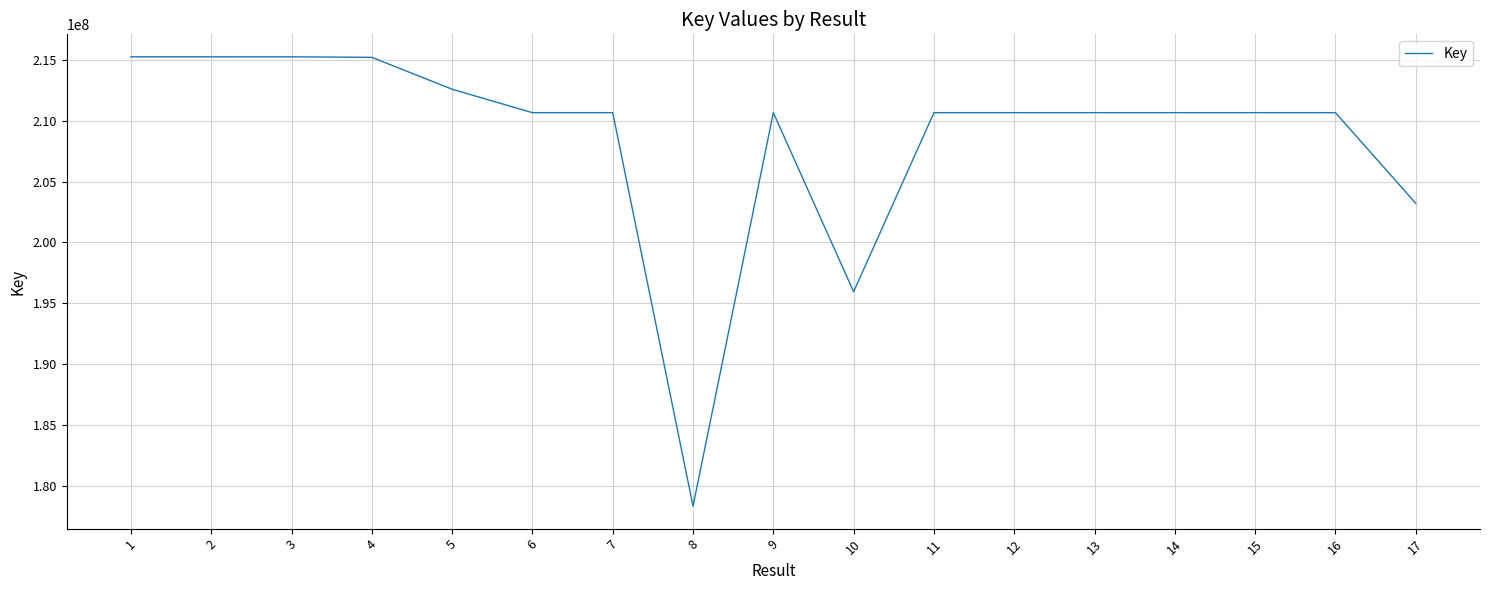

How many categories are shown in the chart?

17